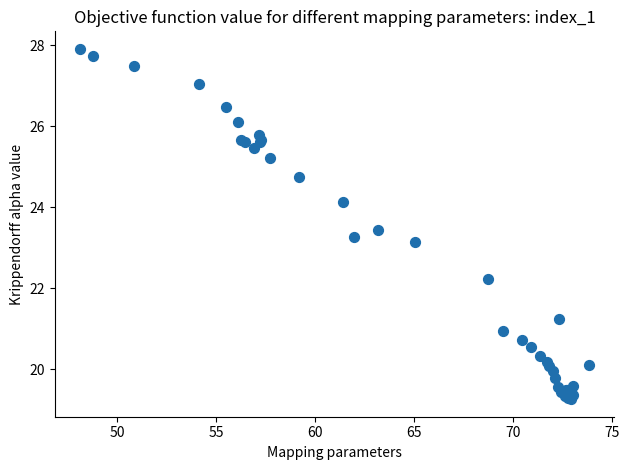

What Y value in the scatter plot is closest to 23?

23.2